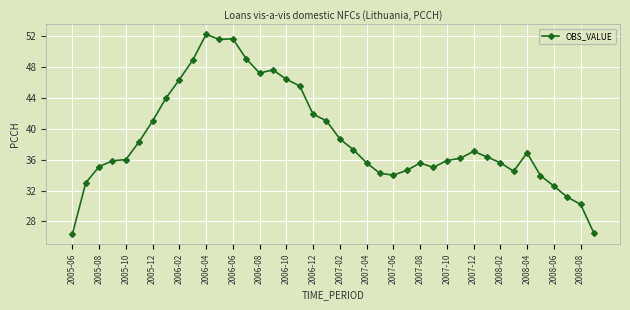

What is the sum of all values?

1551.6